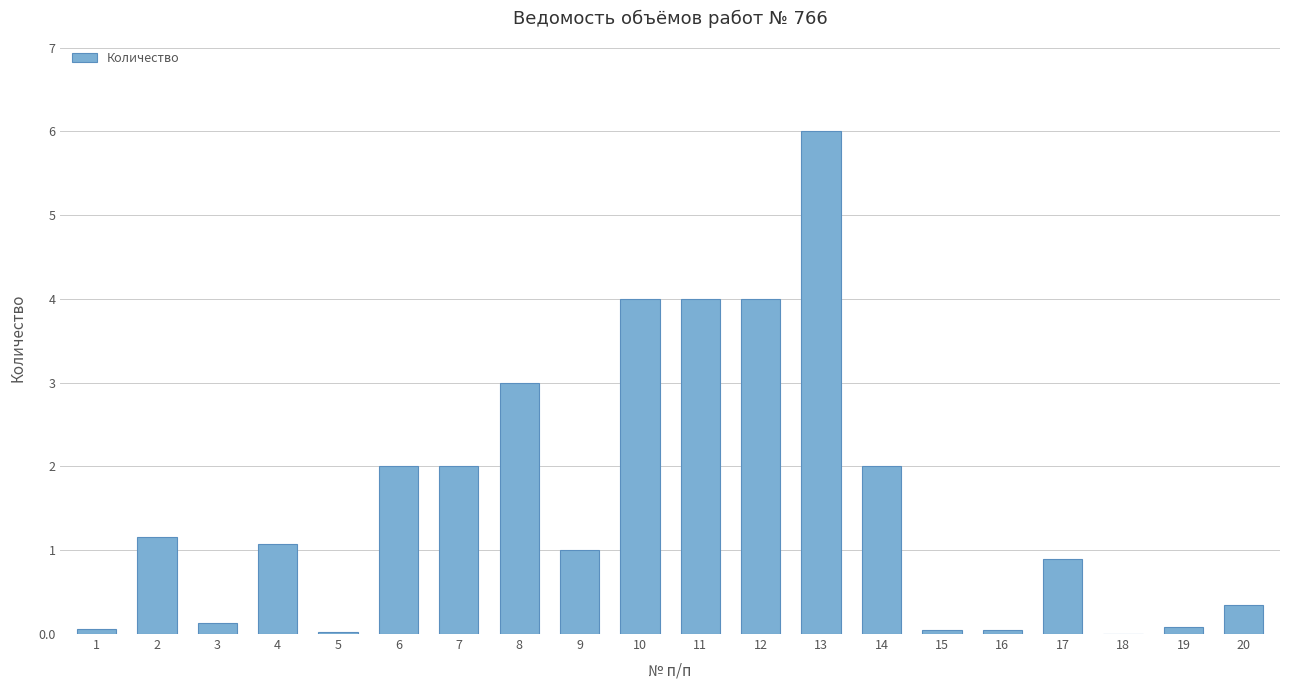

What is the maximum value shown in the chart?

6.0